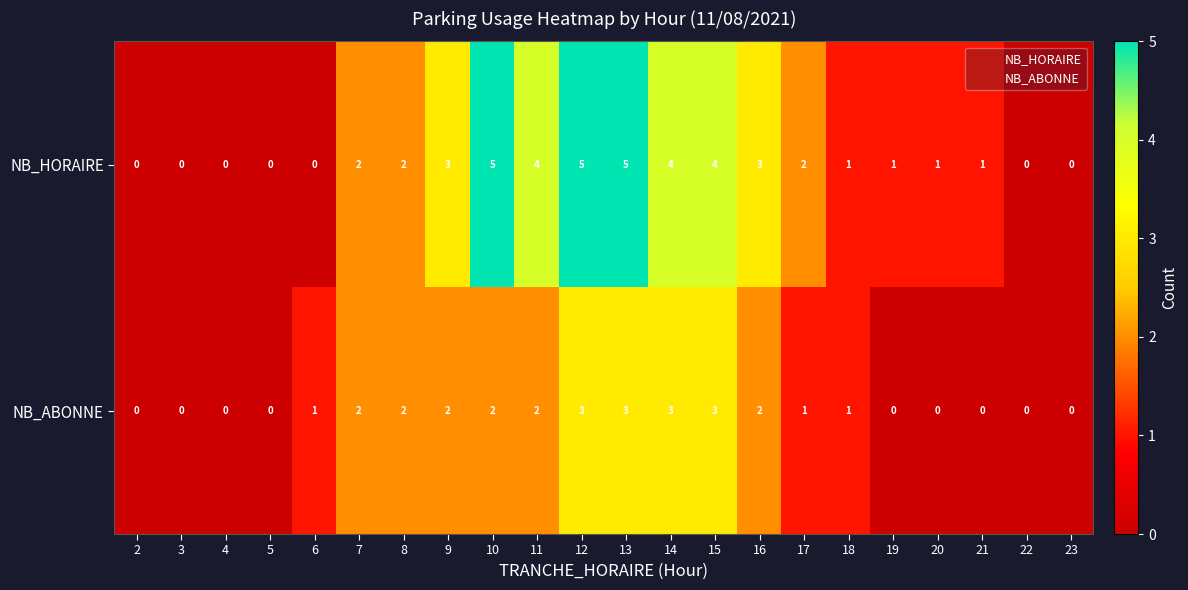

Is the value of NB_ABONNE at 9 greater than the value of NB_HORAIRE at 6?

Yes